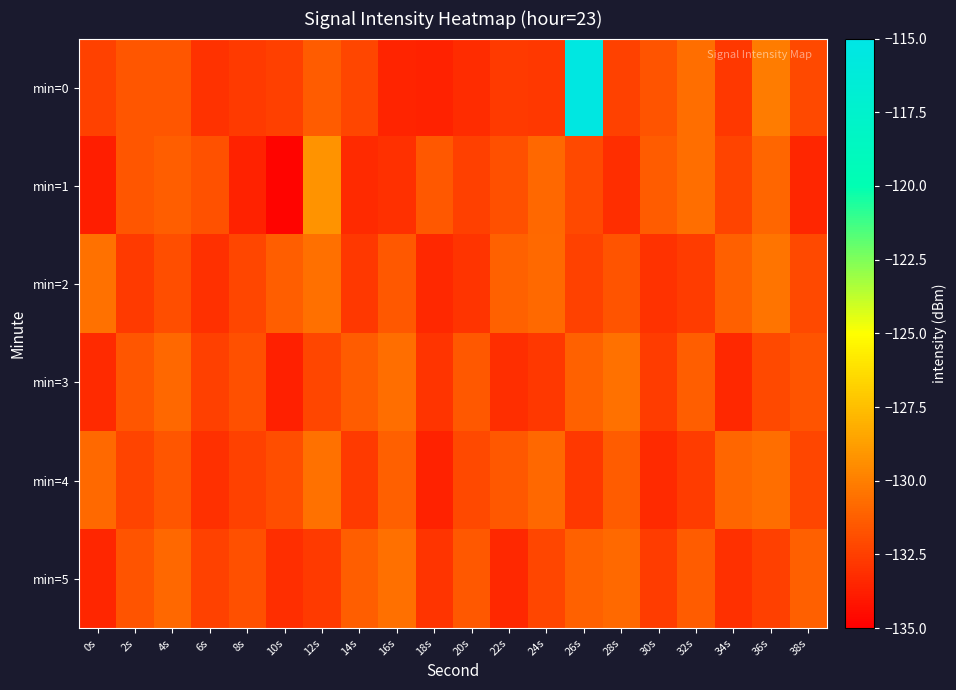

At which category is the sum across all series the highest?

26s